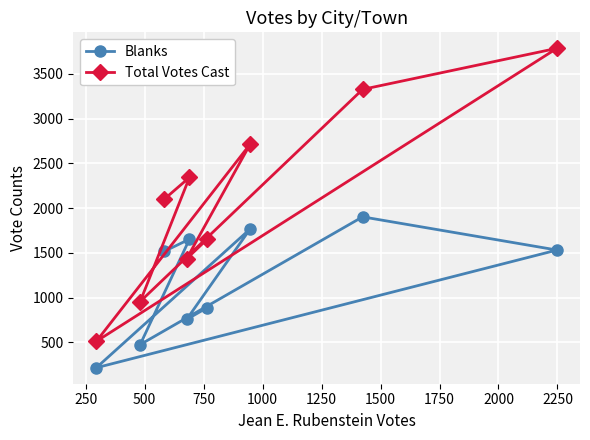

How many lines are shown in the chart?

2